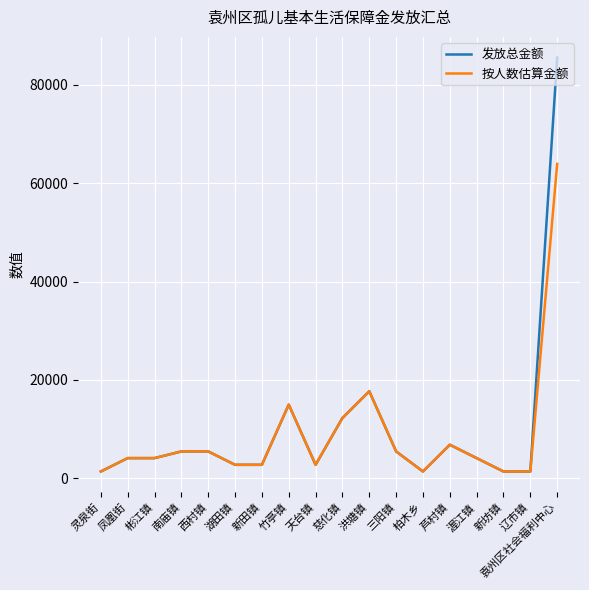

Which category has the highest value in the 发放总金额 series?

袁州区社会福利中心